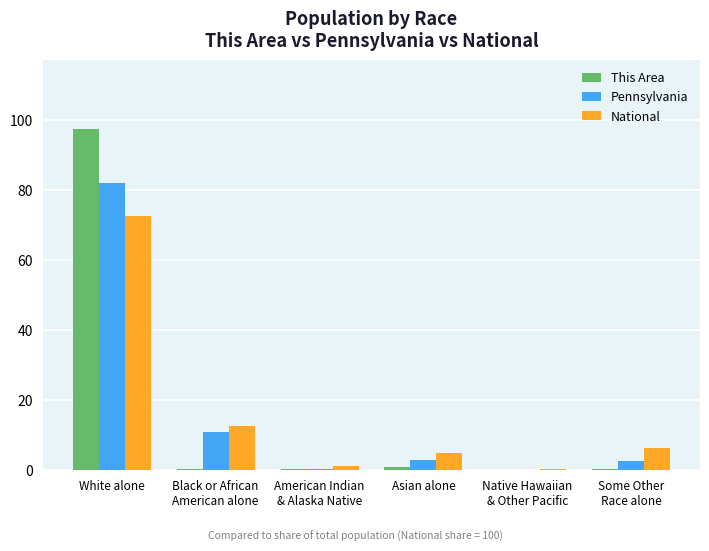

True or false: National has a value of 4.8 at Asian alone.

True